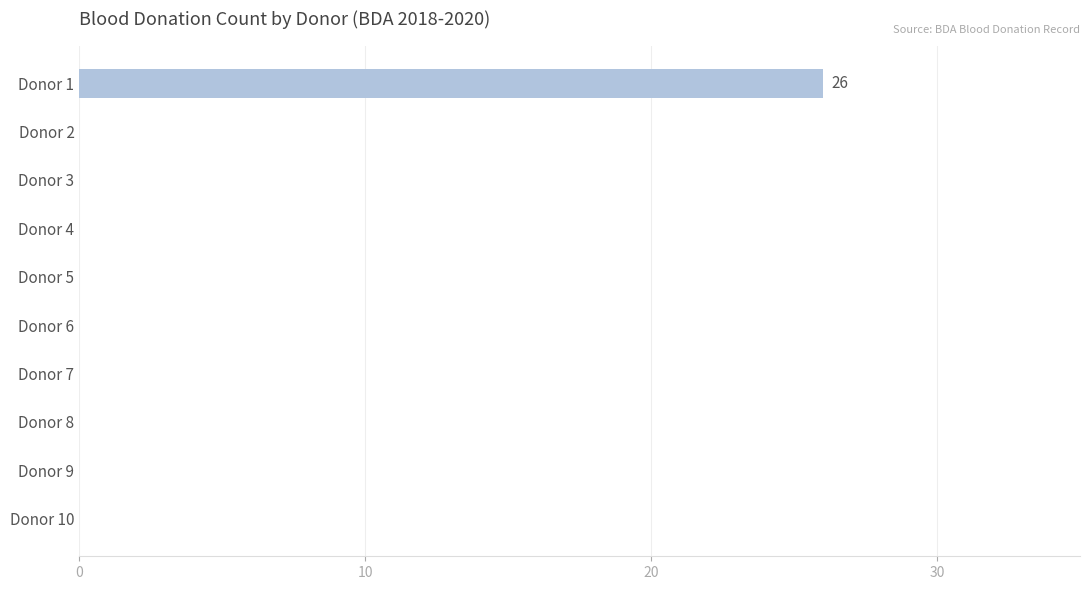

What is the sum of all values?

26